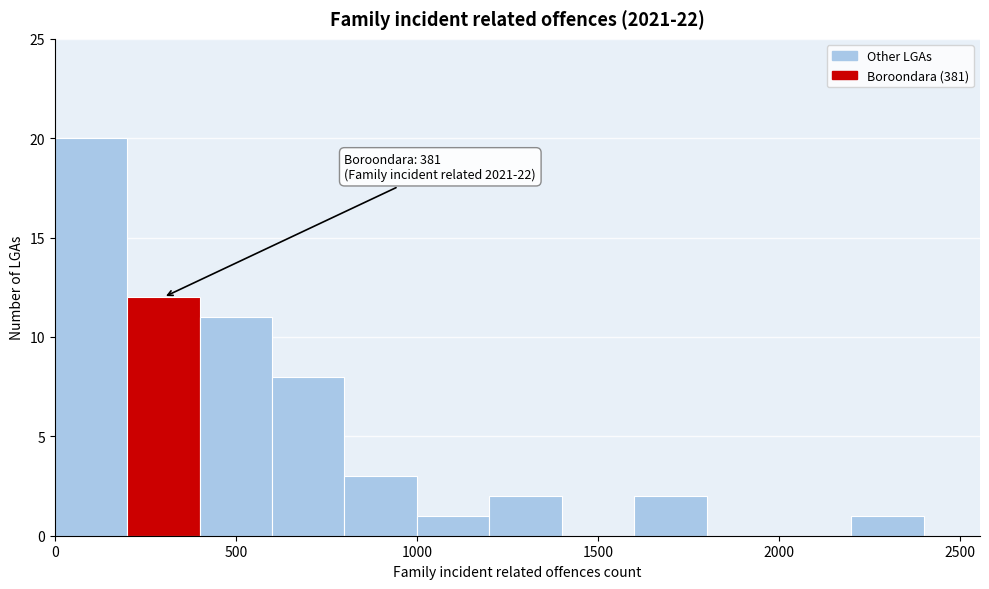

Which range on the x-axis has the tallest bar?

0 to 200